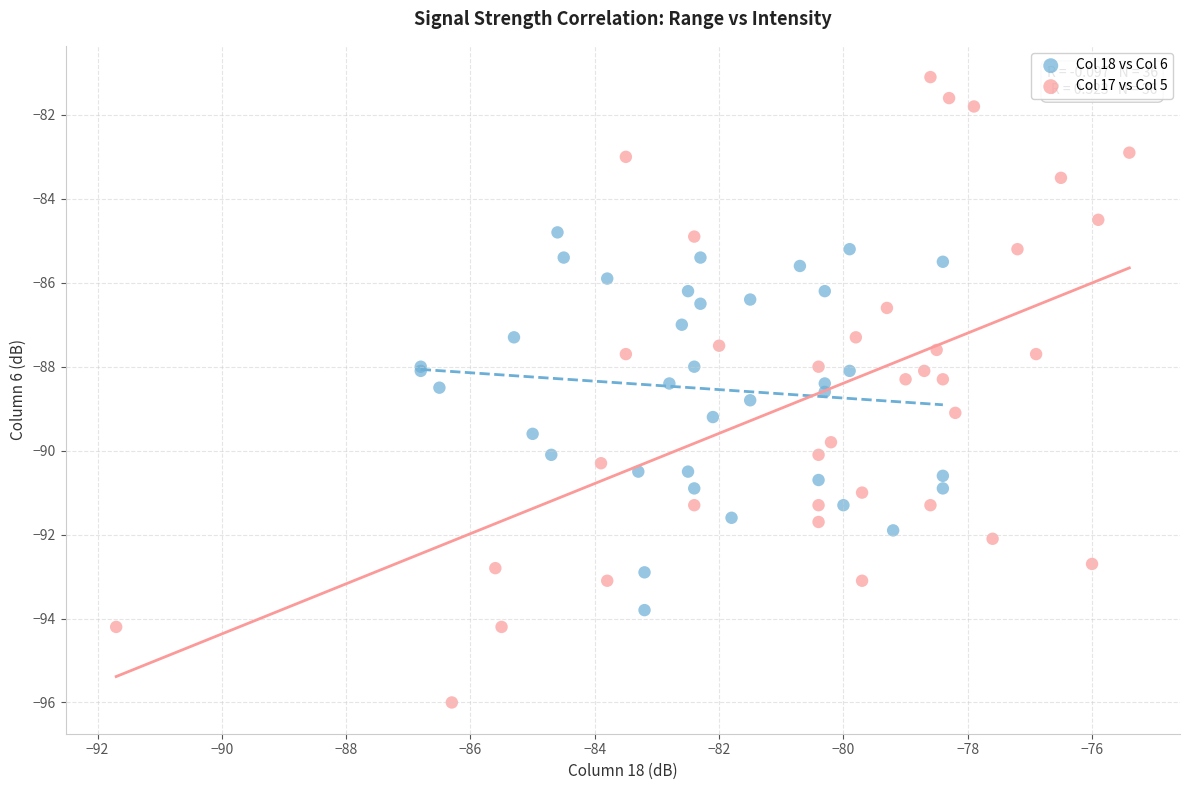

Which series contains the lowest Y value?

Col 17 vs Col 5